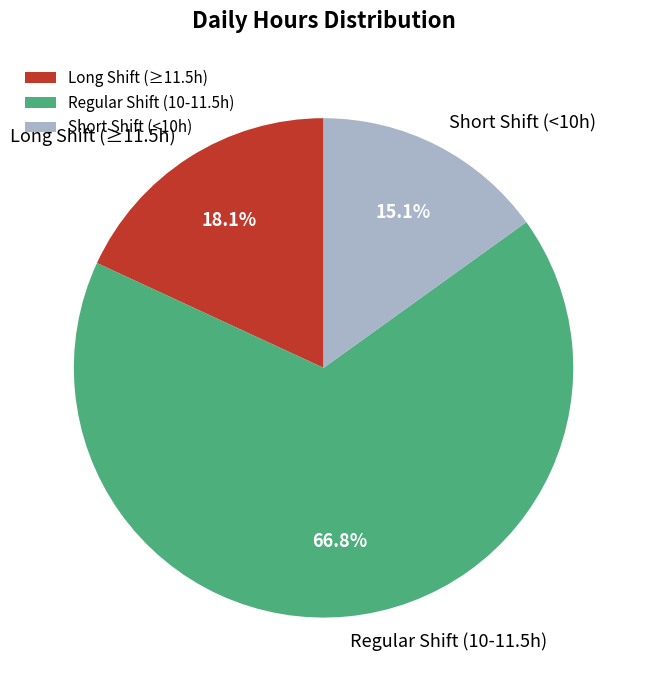

Which category has the biggest portion of the pie?

Regular Shift (10-11.5h)